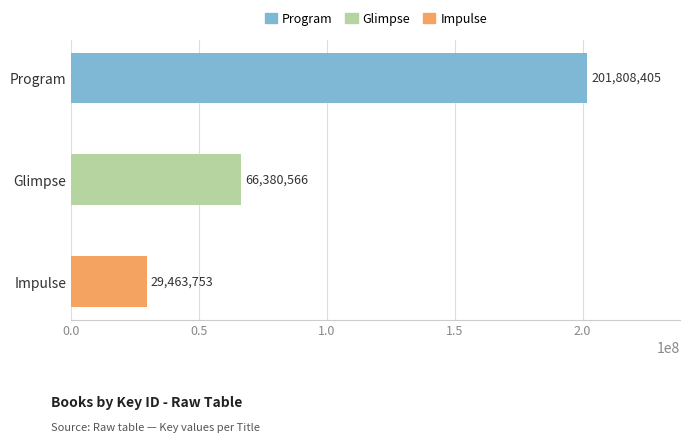

Which category has the highest value across all series?

Program